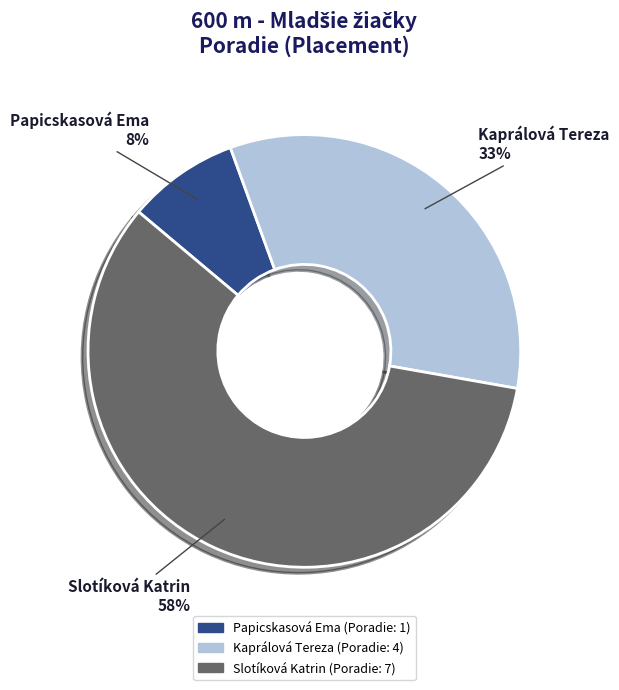

Do Kaprálová Tereza and Papicskasová Ema together represent more than half of the pie?

No